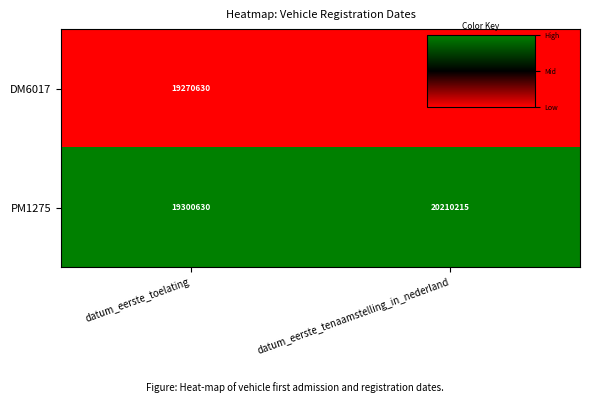

Reading left to right, what are all the values shown in this chart?

DM6017: datum_eerste_toelating=19270630	datum_eerste_tenaamstelling_in_nederland=19961024
PM1275: datum_eerste_toelating=19300630	datum_eerste_tenaamstelling_in_nederland=20210215